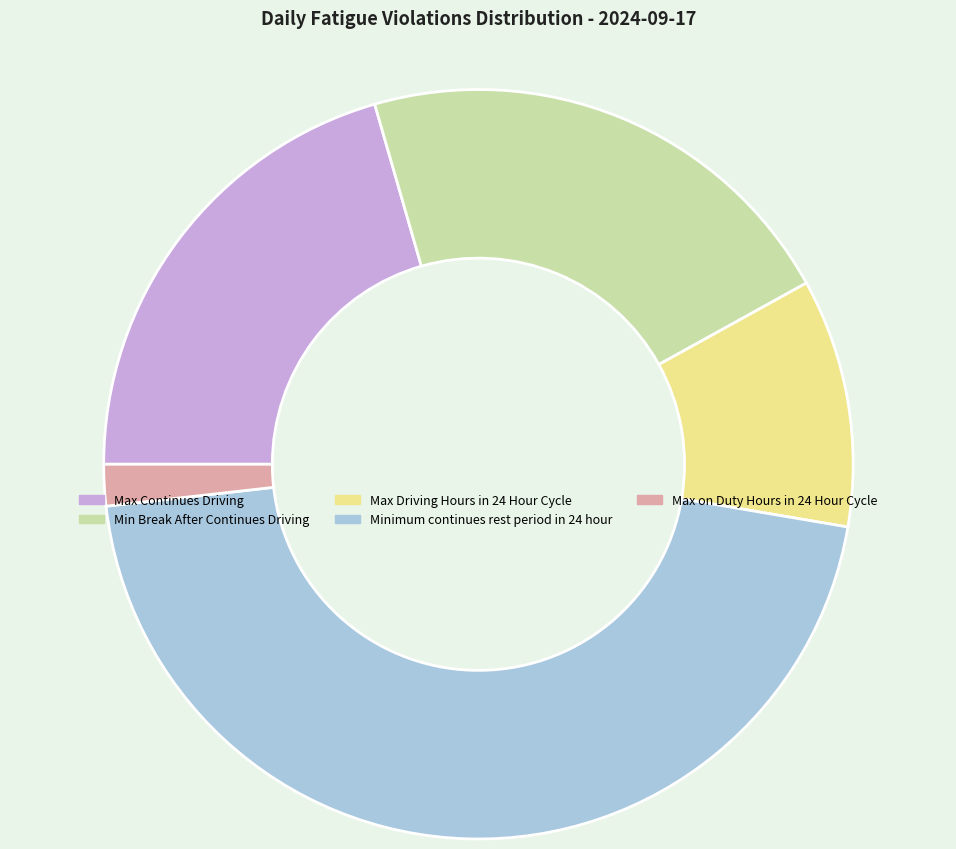

Which category has the biggest portion of the pie?

Minimum continues rest period in 24 hour